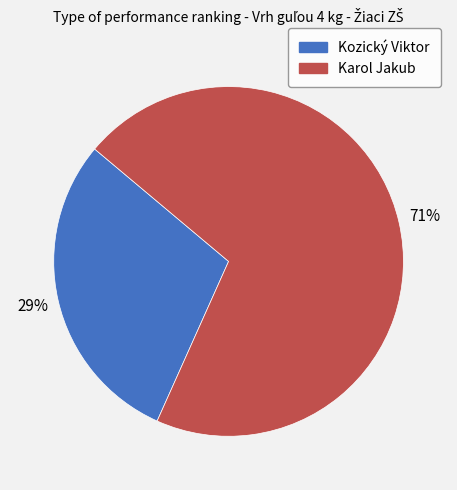

To the nearest percent, what is the average slice percentage?

50%